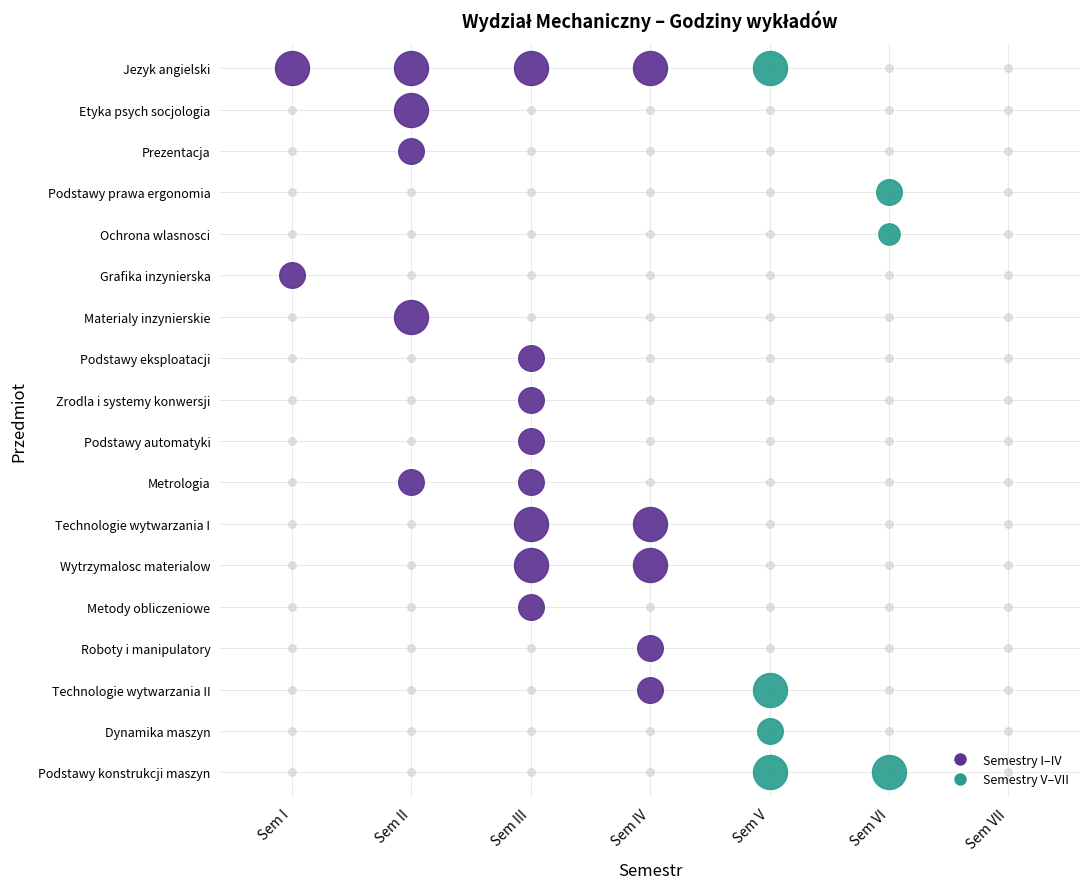

What is the difference between the maximum and minimum values in the Roboty i manipulatory series?

15